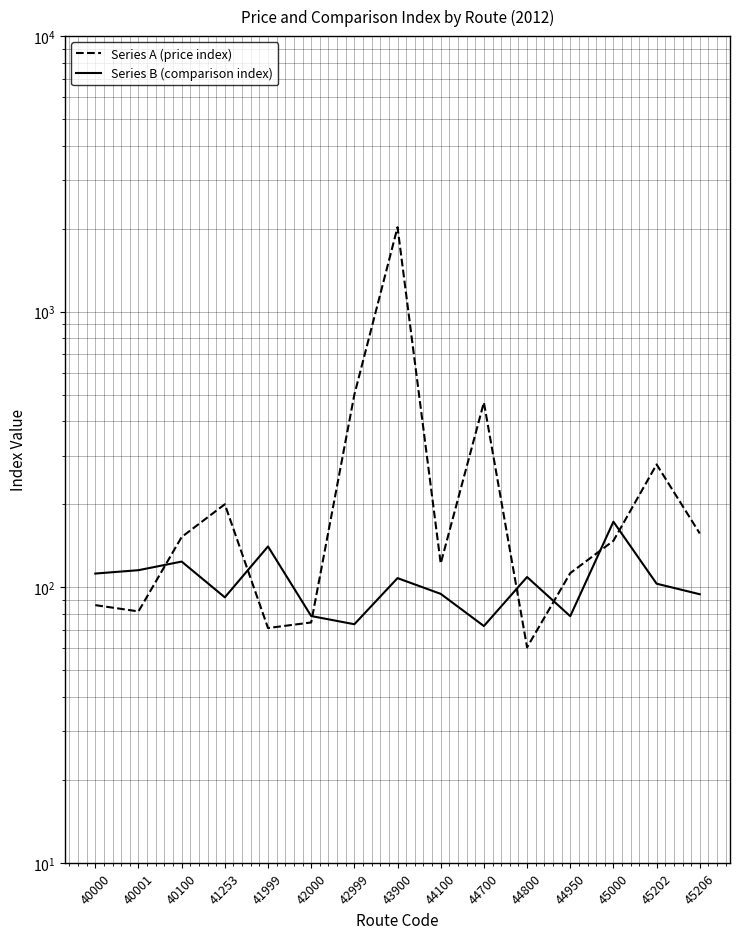

What are all the series names shown in the legend?

Series A (price index), Series B (comparison index)